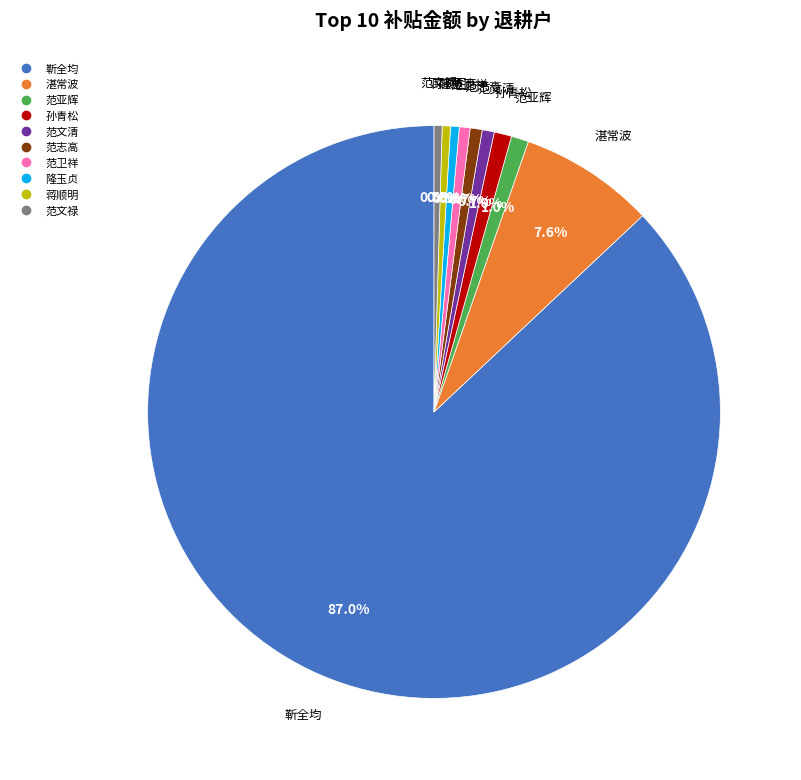

Combined, what portion of the pie is 范志高 and 范文清?

1.4%